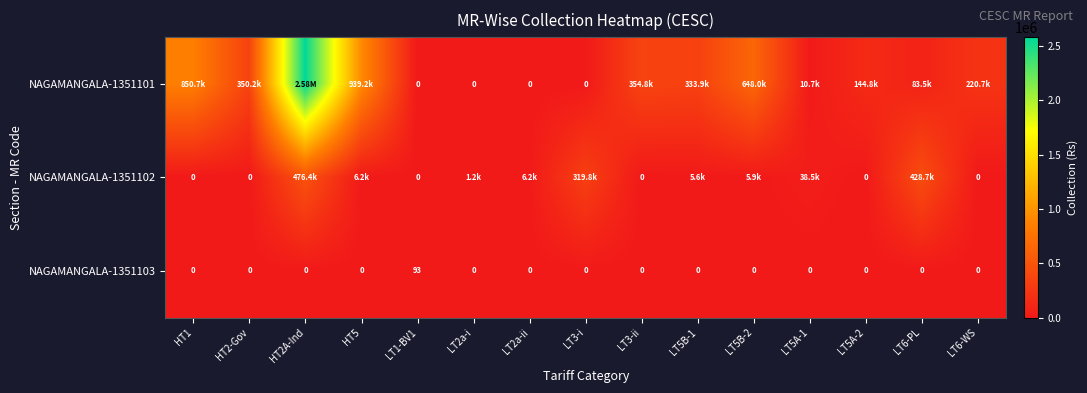

What is the average value of the NAGAMANGALA-1351103 series?

6